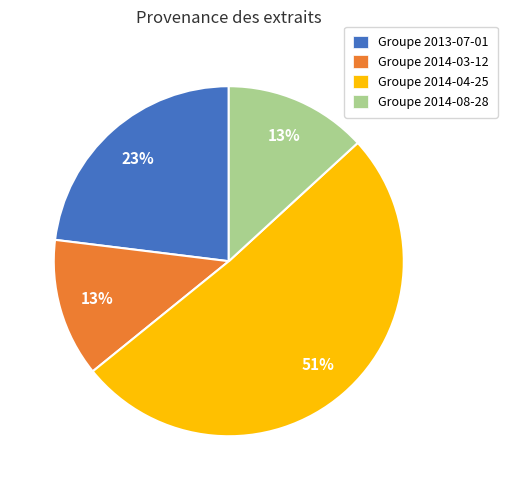

Do Groupe 2013-07-01 and Groupe 2014-04-25 together represent more than half of the pie?

Yes